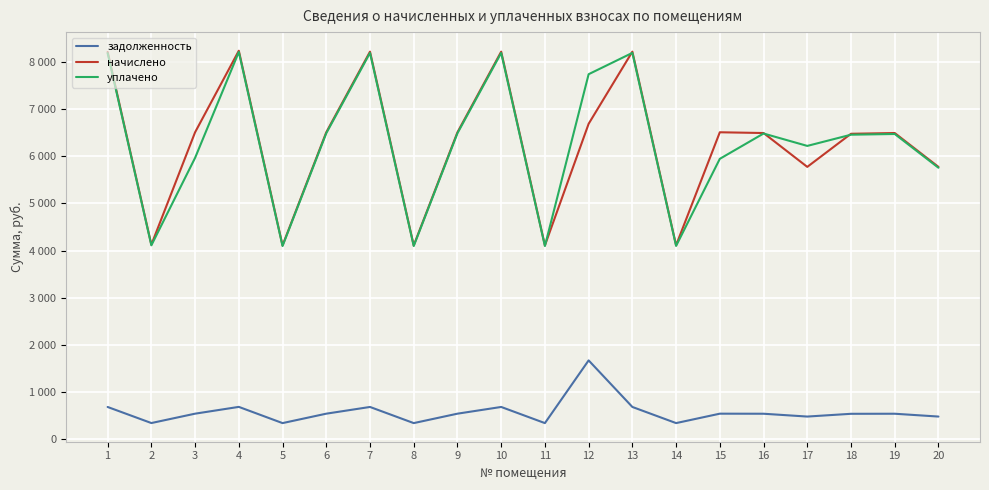

Does the chart have visible grid lines?

Yes